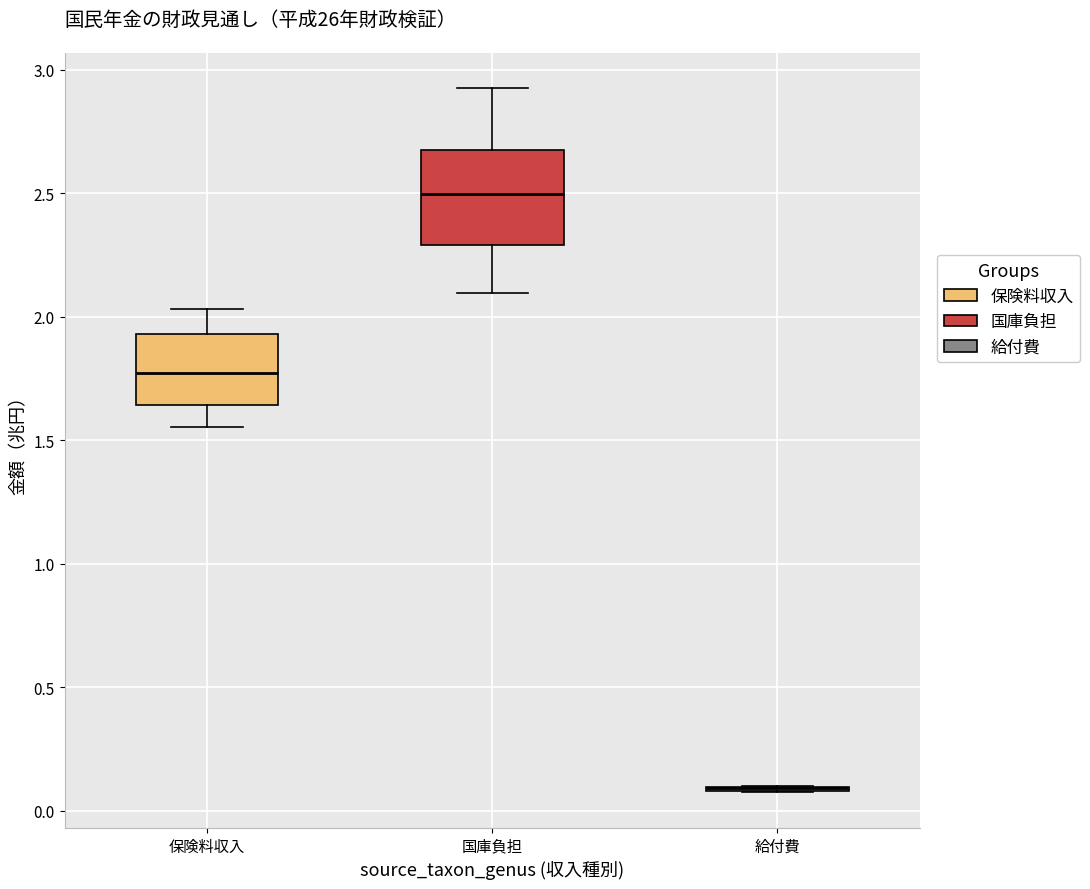

Reading left to right, read every box against the y-axis: the position of its median line, the range the box covers, and the ends of its whiskers. The values are not printed on the chart, so give them approximately, as read against the axis.

保険料収入: median 1.75, box 1.65 to 1.95, whiskers 1.55 to 2.05
国庫負担: median 2.50, box 2.30 to 2.70, whiskers 2.10 to 2.95
給付費: box collapsed to a line at 0.10, whiskers 0.05 to 0.10